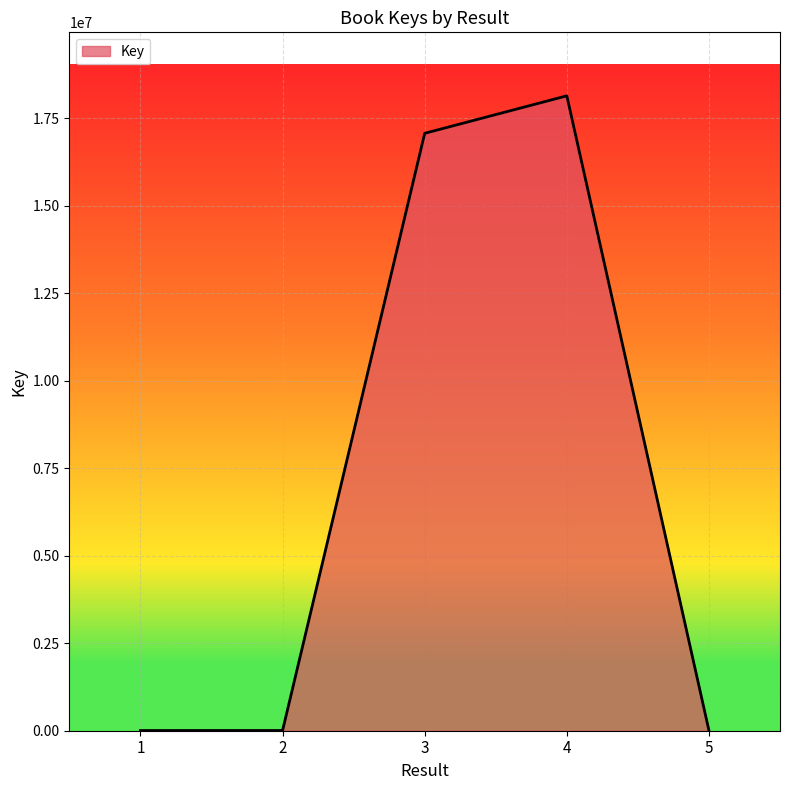

Is it true that the value at 3 is 8771706?

False